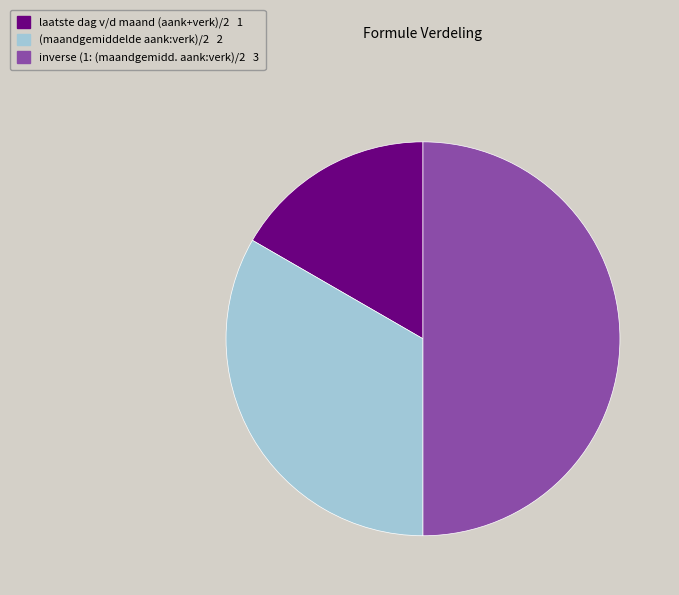

Which category has the biggest portion of the pie?

inverse (1: (maandgemidd. aank:verk)/2